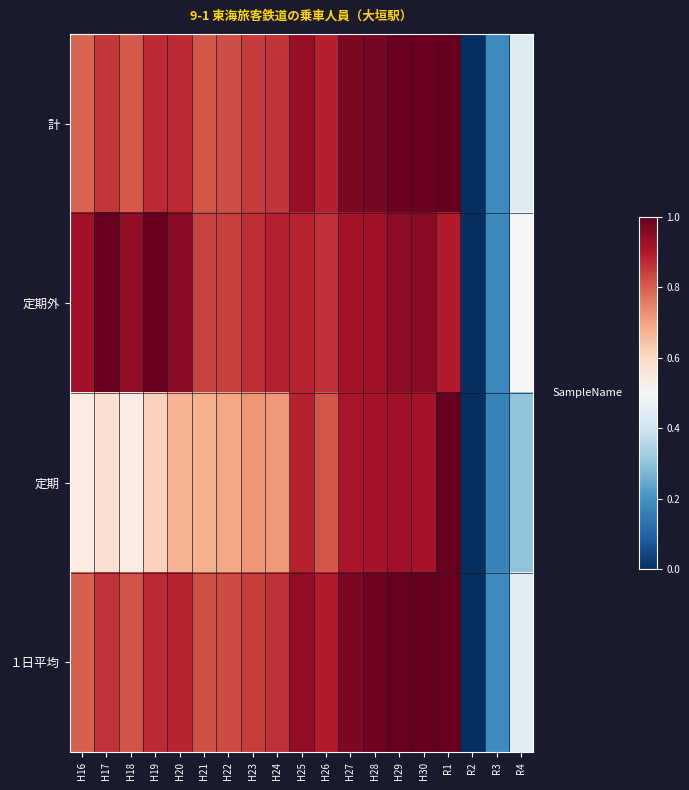

At how many categories does at least one series exceed 0?

18